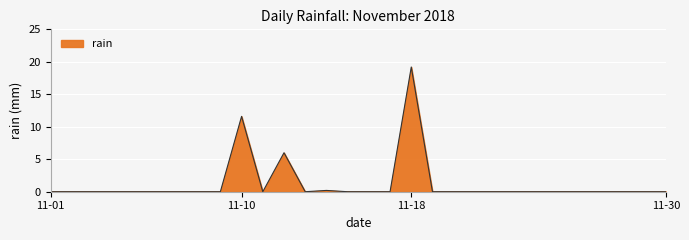

How many lines are shown in the chart?

1